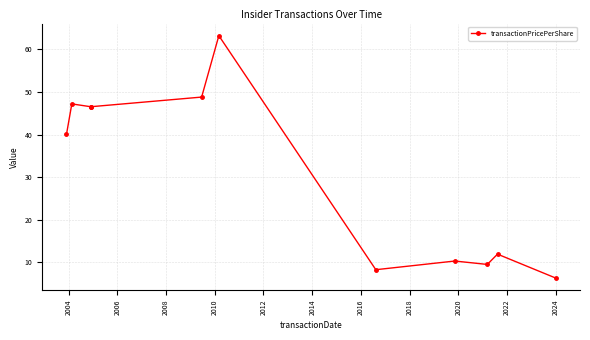

What is the change in value from 2006 to 2014?

-38.3